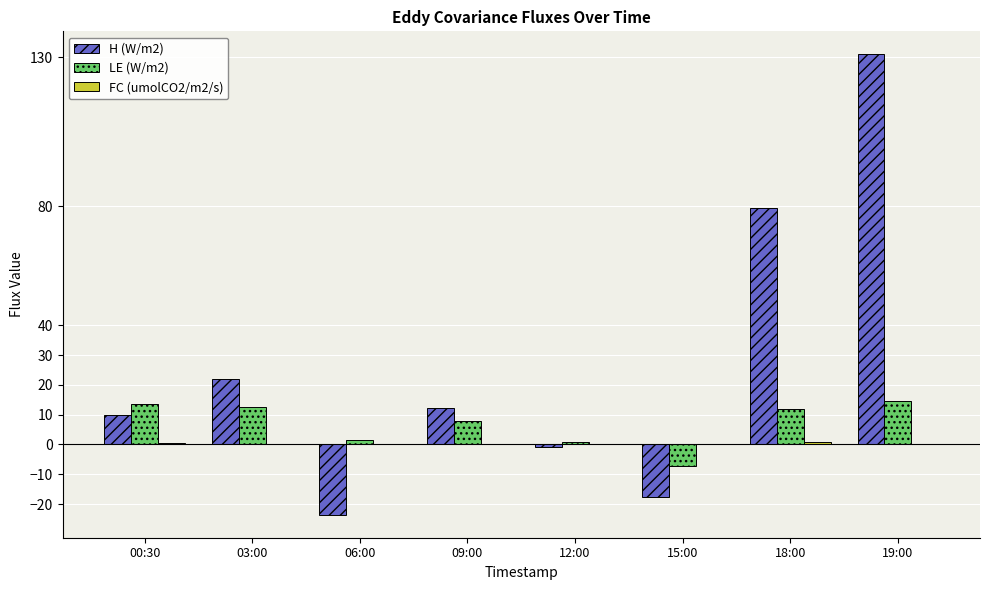

Between 06:00 and 09:00, which series saw the biggest shift?

H (W/m2)